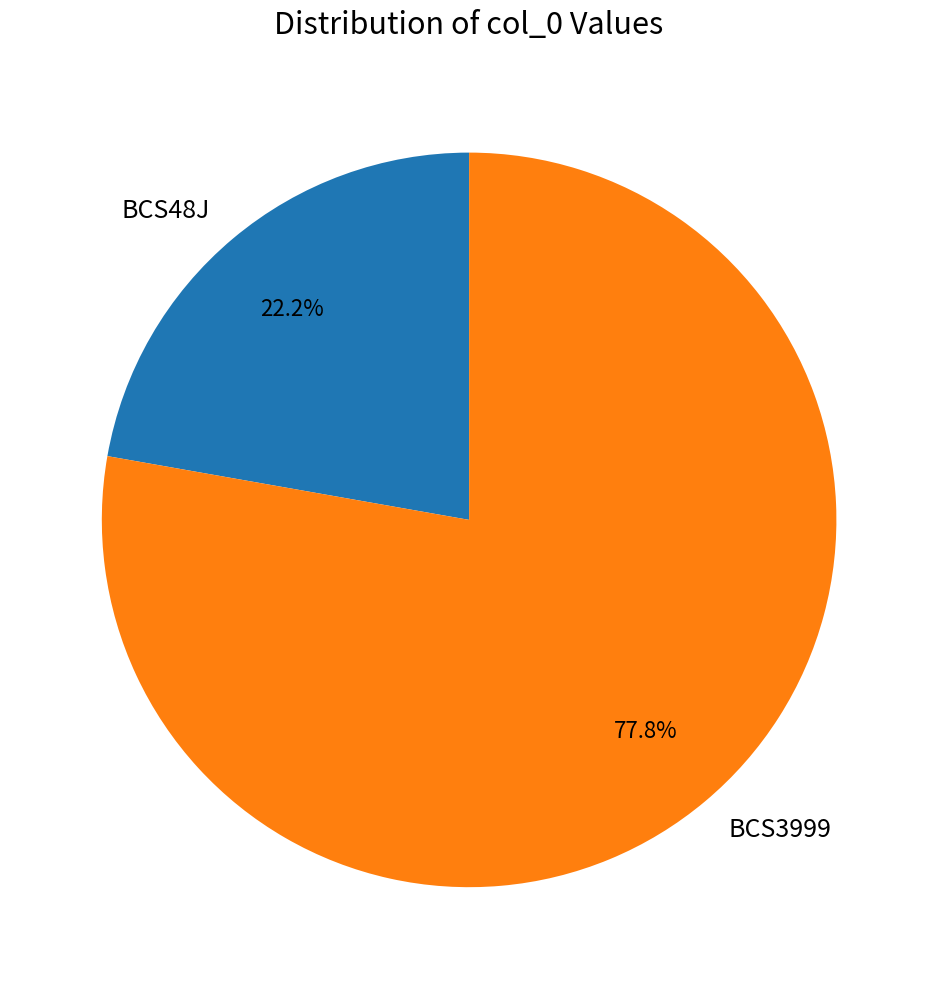

Rank the categories by value from highest to lowest.

BCS3999, BCS48J